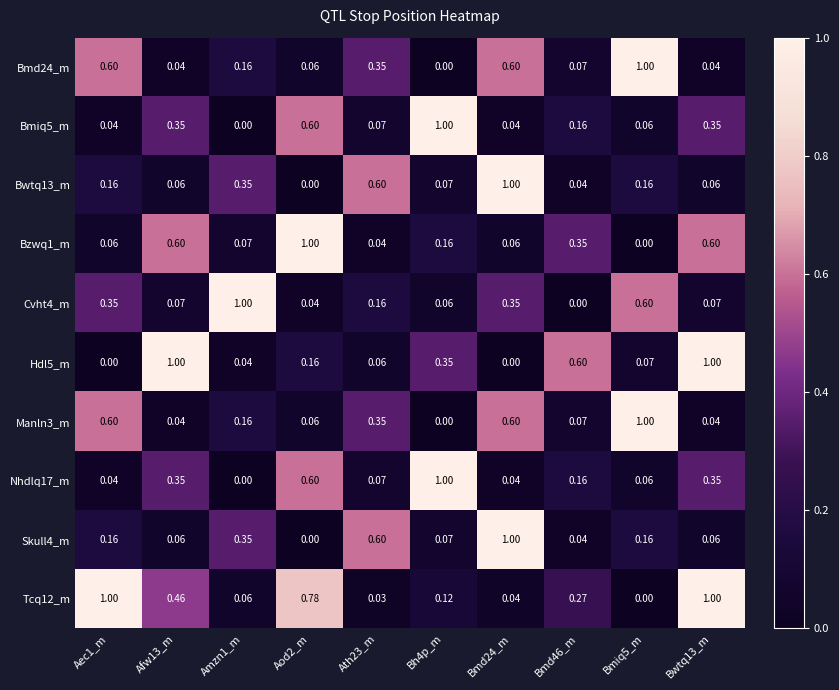

What is the difference between the highest and lowest values at Bmd46_m?

0.6